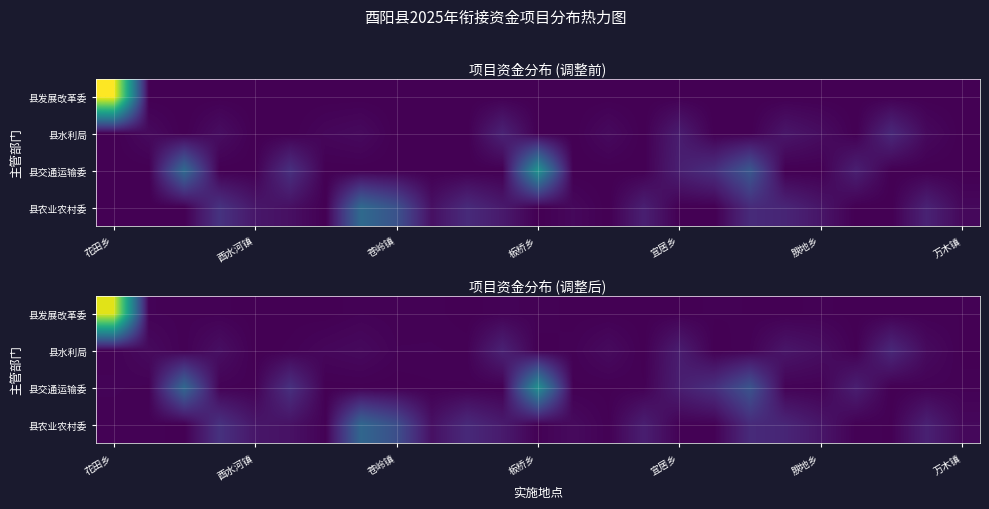

What is the maximum value shown in the chart?

552.9